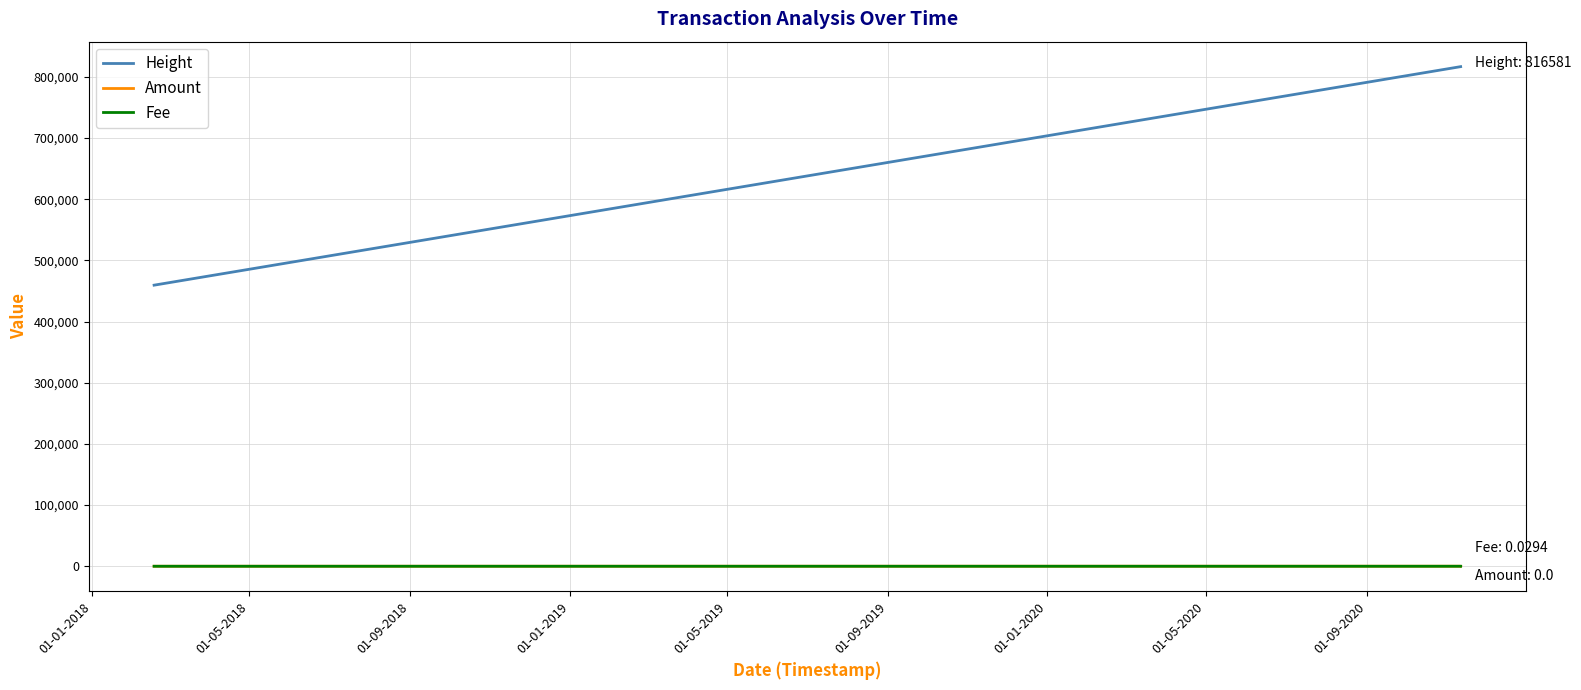

True or false: Fee and Height cross at least once.

False